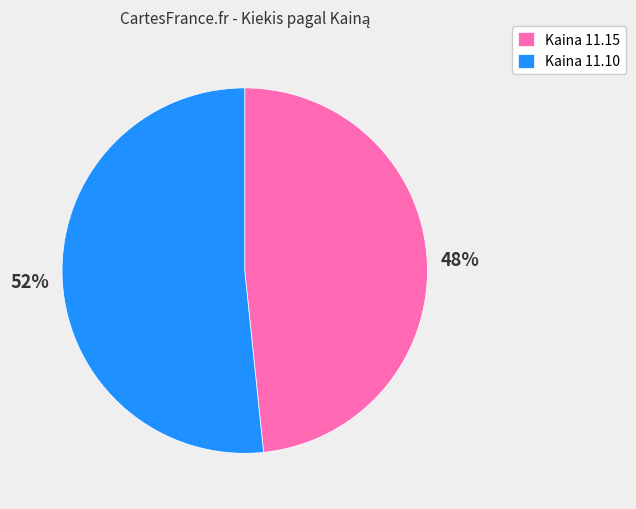

Do Kaina 11.15 and Kaina 11.10 together represent more than half of the pie?

Yes